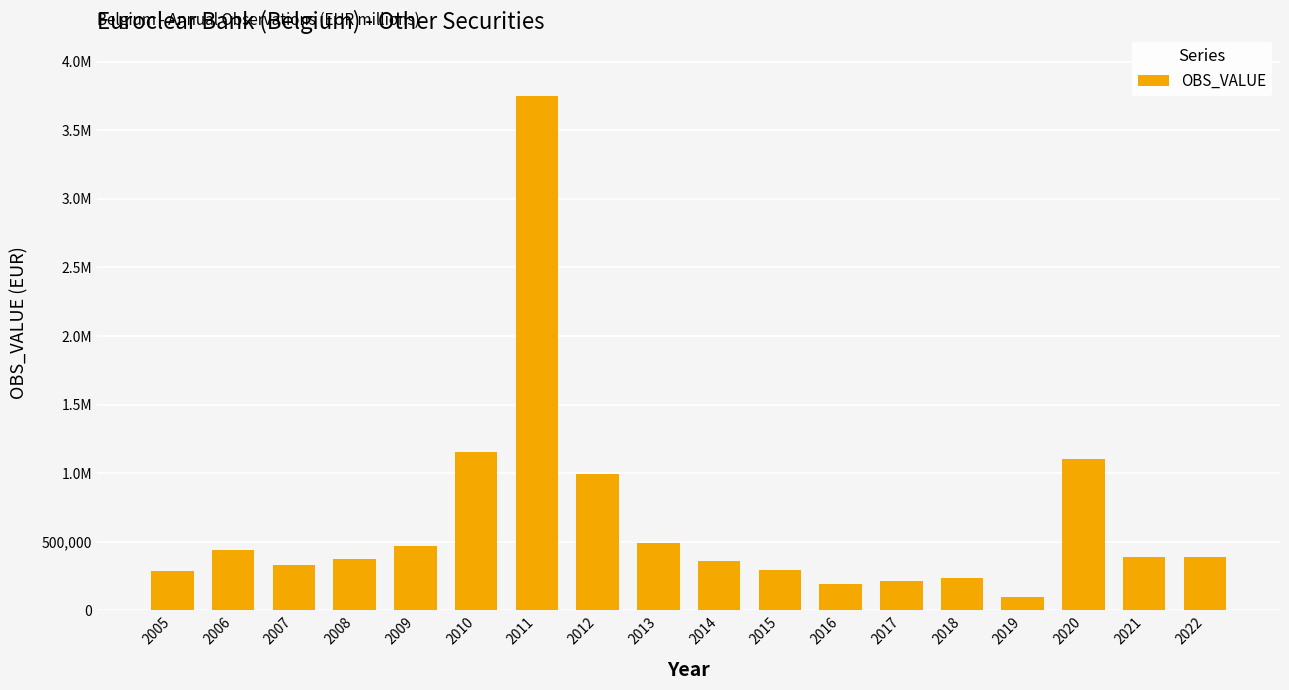

Rank the categories by value from highest to lowest.

2011, 2010, 2020, 2012, 2013, 2009, 2006, 2021, 2022, 2008, 2014, 2007, 2015, 2005, 2018, 2017, 2016, 2019